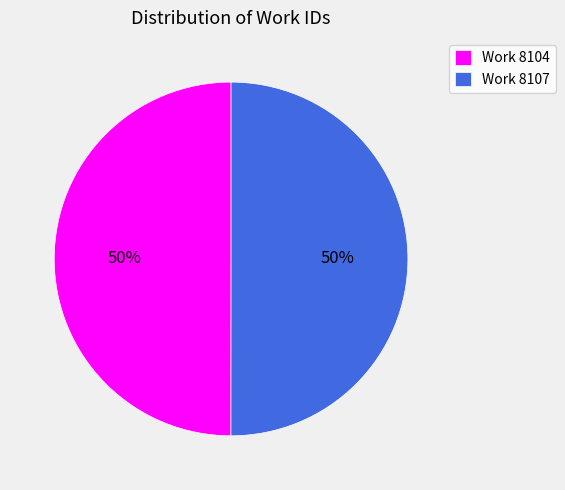

How many slices are in this pie chart?

2